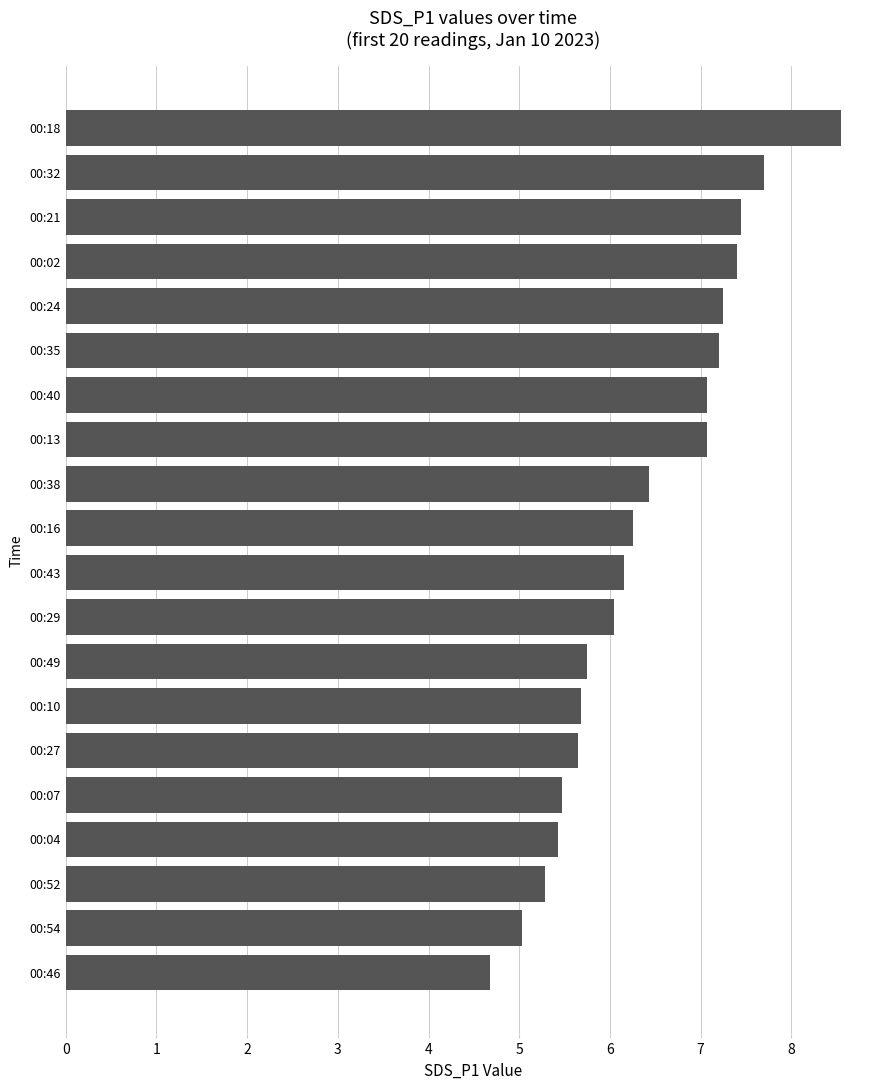

How many bars are there in total?

20